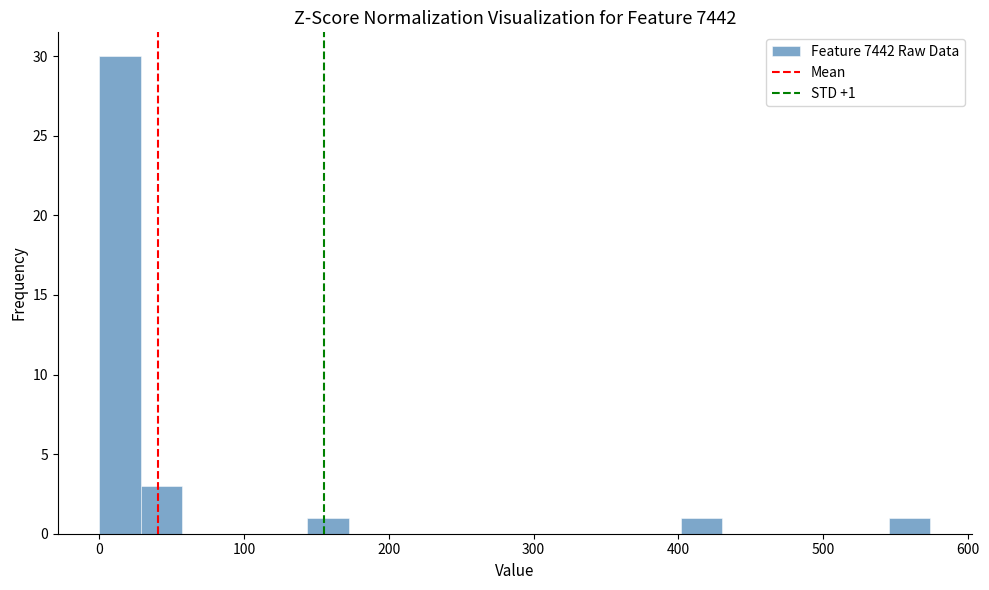

Around what value on the x-axis is the tallest bar? Give the approximate position of its centre, as read against the axis.

10